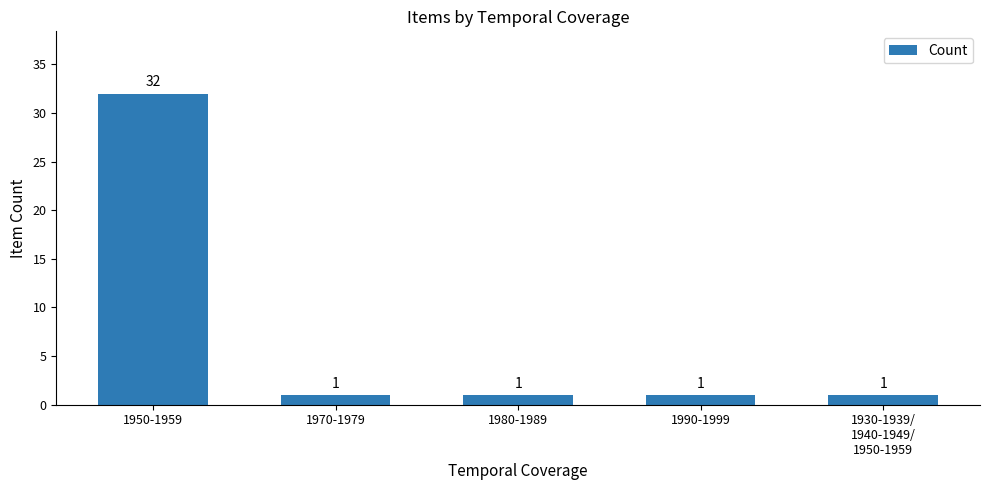

What is the value of the 4th bar from the left?

1